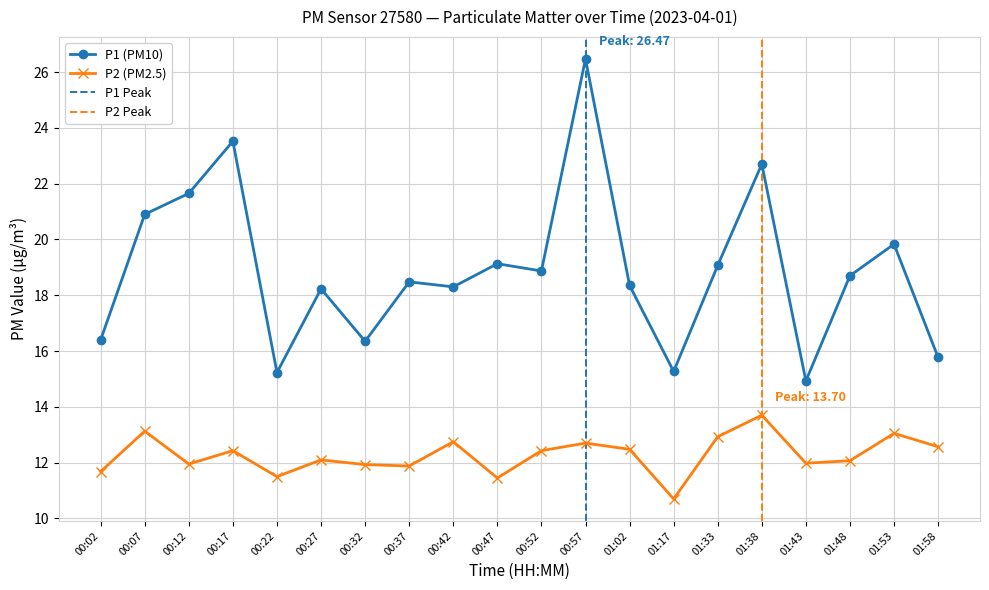

What is the average value of the P2 series?

12.3